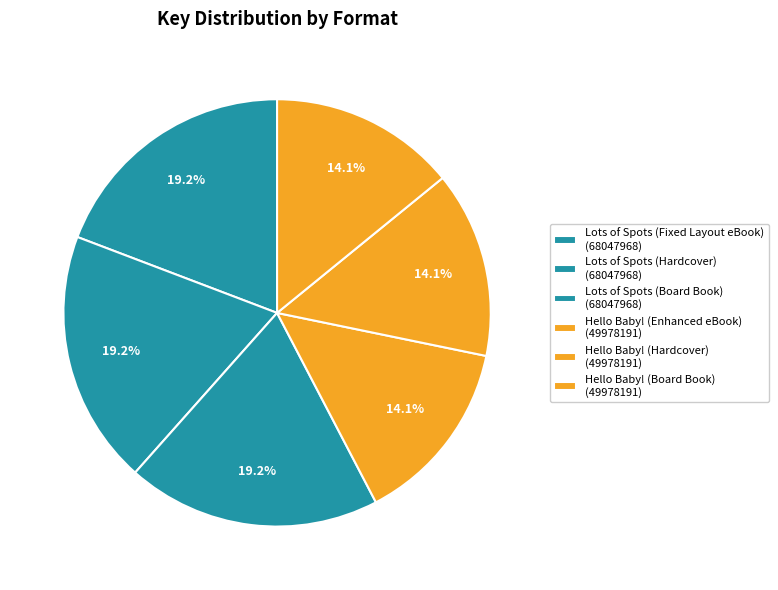

Rank the categories by value from highest to lowest.

Lots of Spots (Fixed Layout eBook), Lots of Spots (Hardcover), Lots of Spots (Board Book), Hello Baby! (Enhanced eBook), Hello Baby! (Hardcover), Hello Baby! (Board Book)